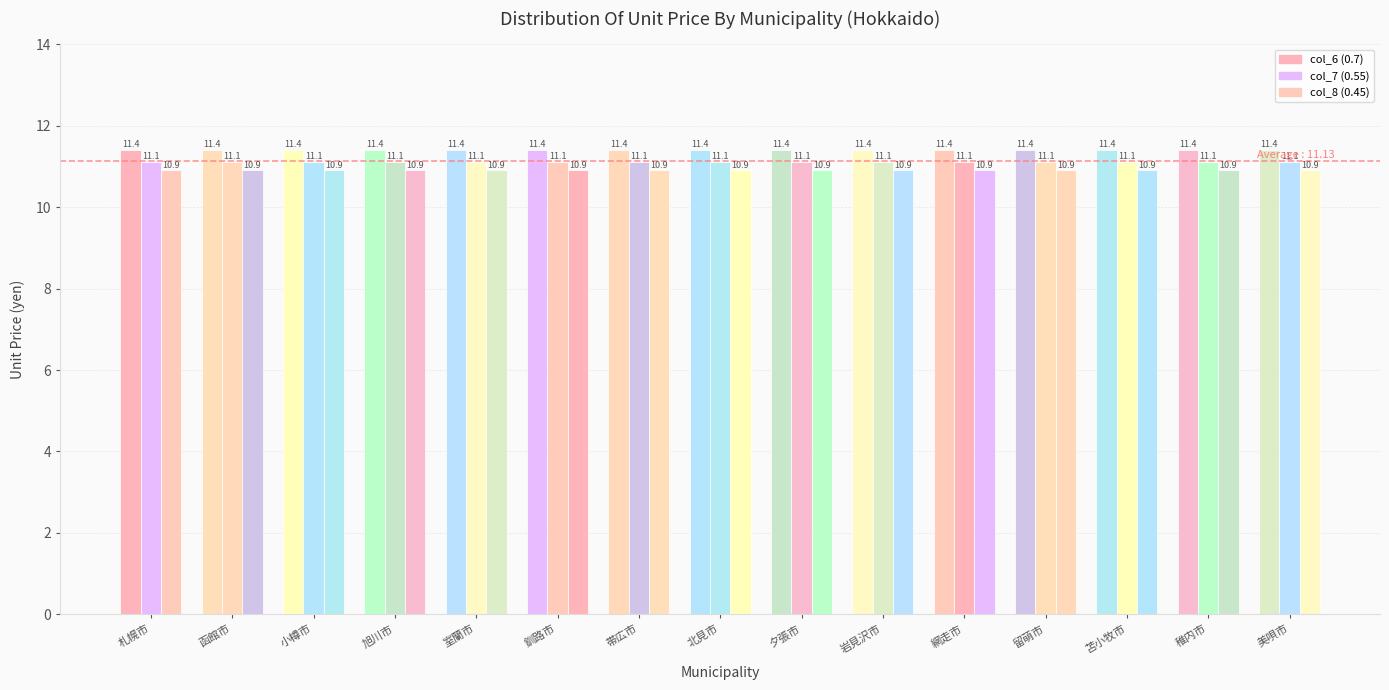

What is the sum of the col_8 (0.45) values at 稚内市 and 旭川市?

21.8